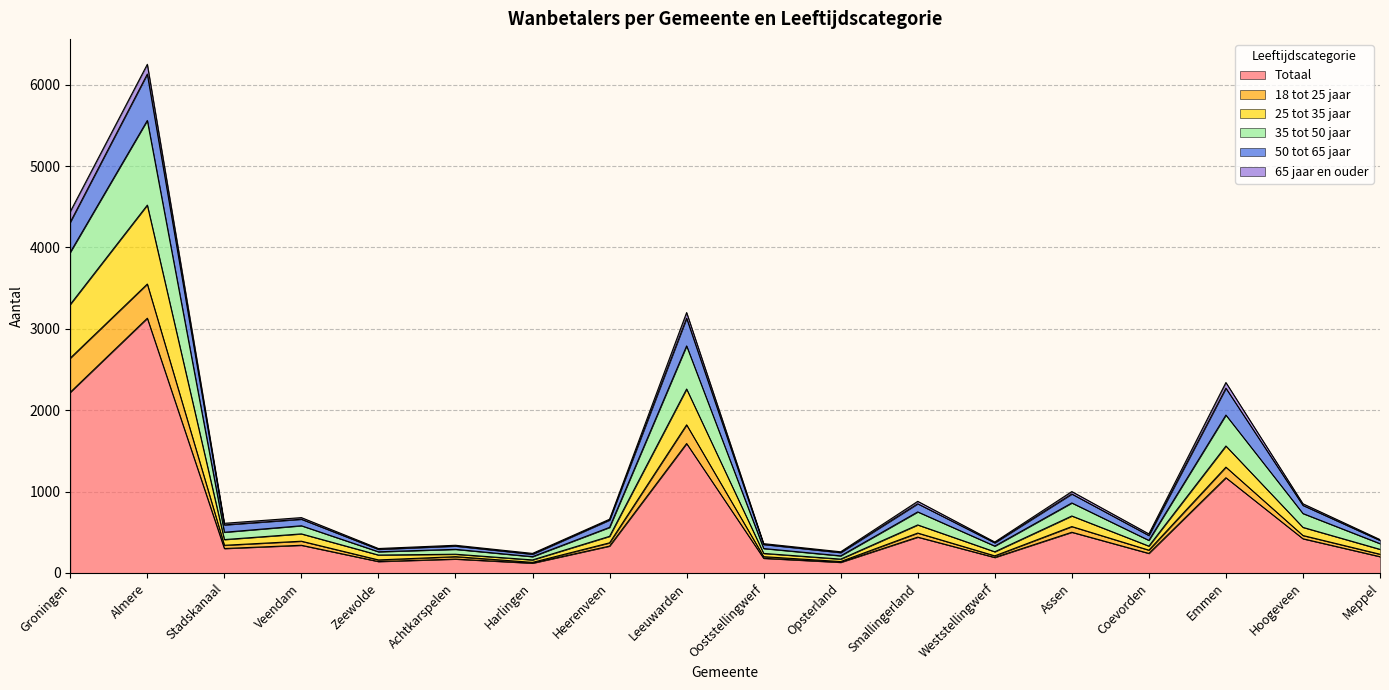

At which category is the sum across all series the highest?

Almere